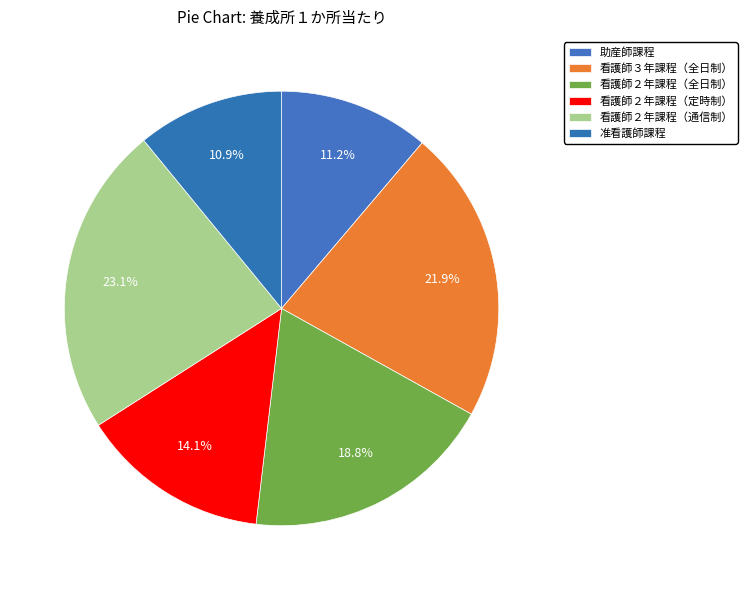

Approximately how many times larger is the value at 看護師２年課程（通信制） compared to 看護師２年課程（全日制）?

1.2